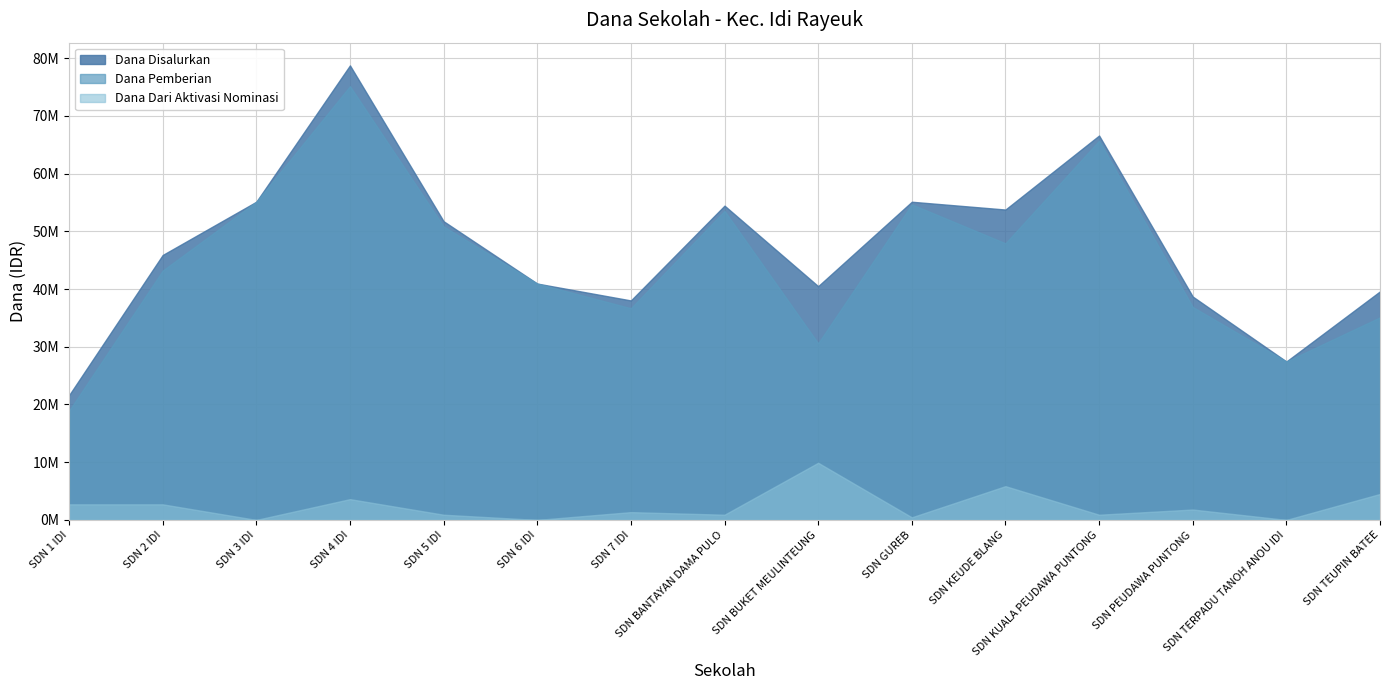

True or false: Dana Disalurkan and Dana Dari Aktivasi Nominasi cross at least once.

False